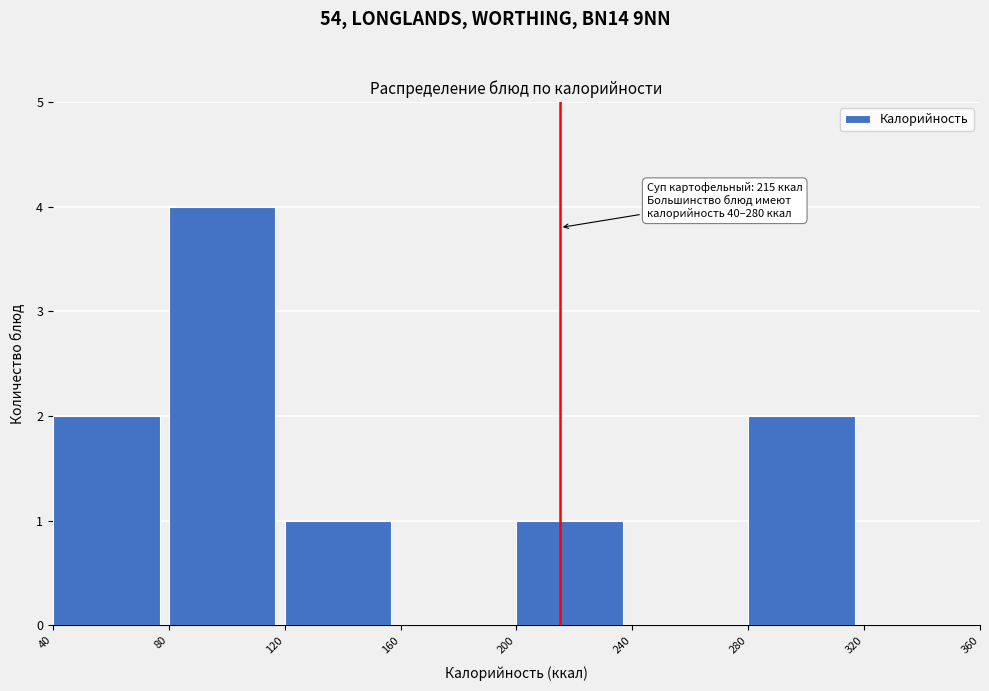

Over which range of the x-axis is the bar tallest?

80 to 120